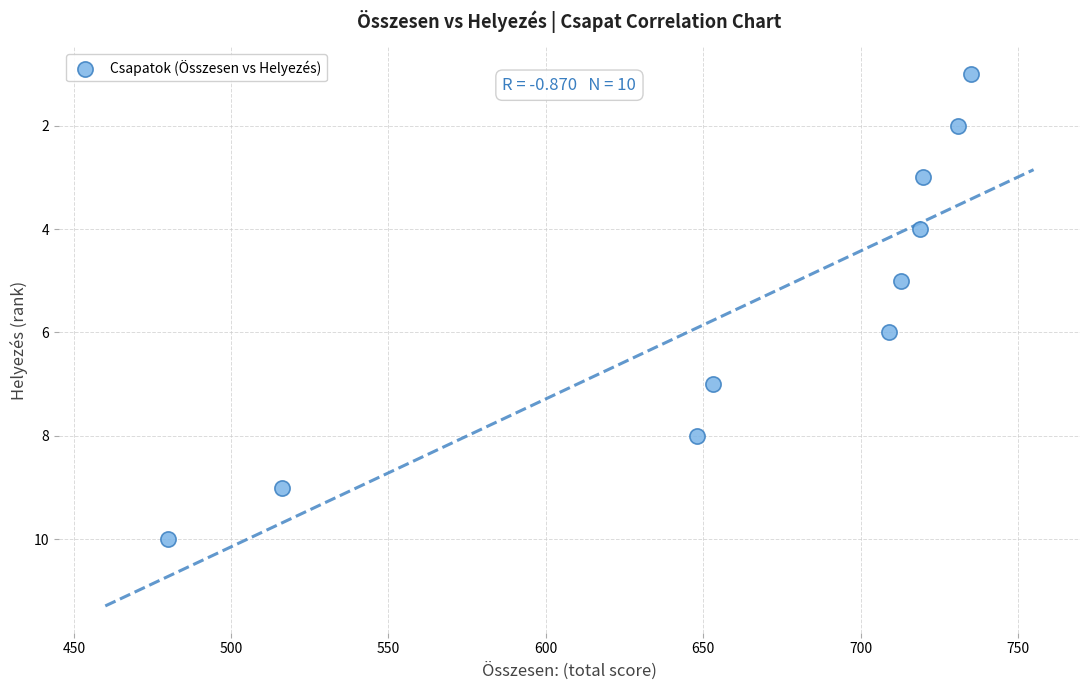

What is the average Y value?

6